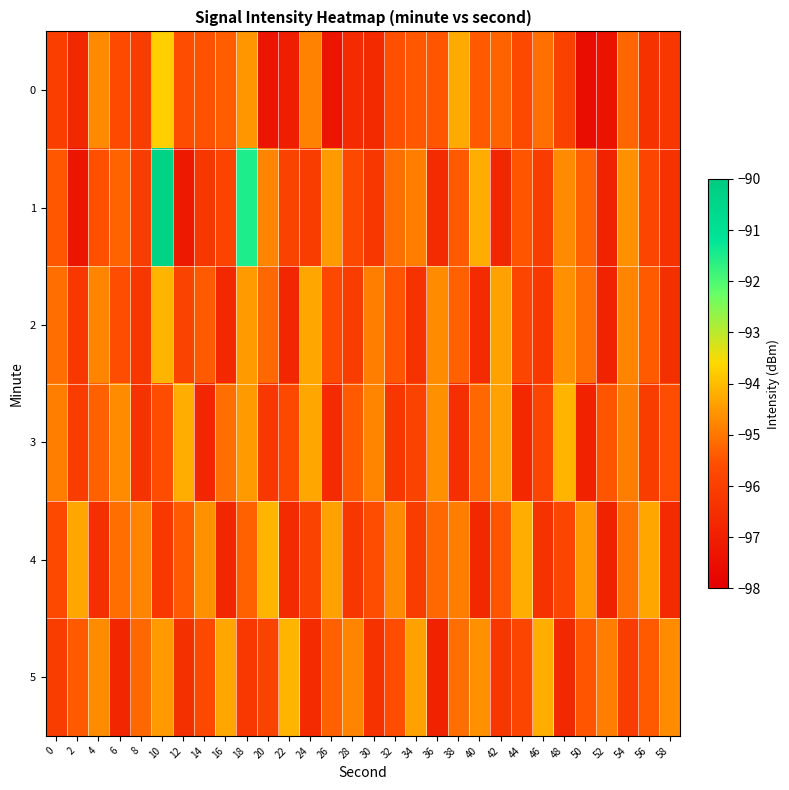

List the series in order of their peak value, highest first.

1, 0, 2, 3, 4, 5